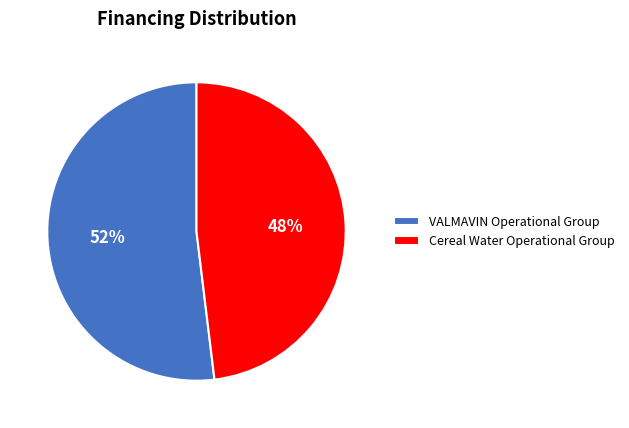

To the nearest percent, what is the average slice percentage?

50%